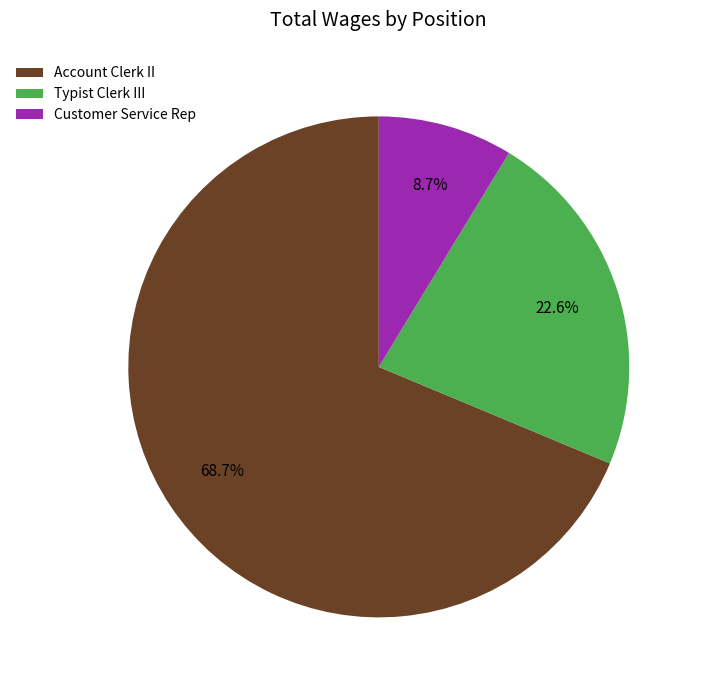

Which slice is the smallest?

Customer Service Rep